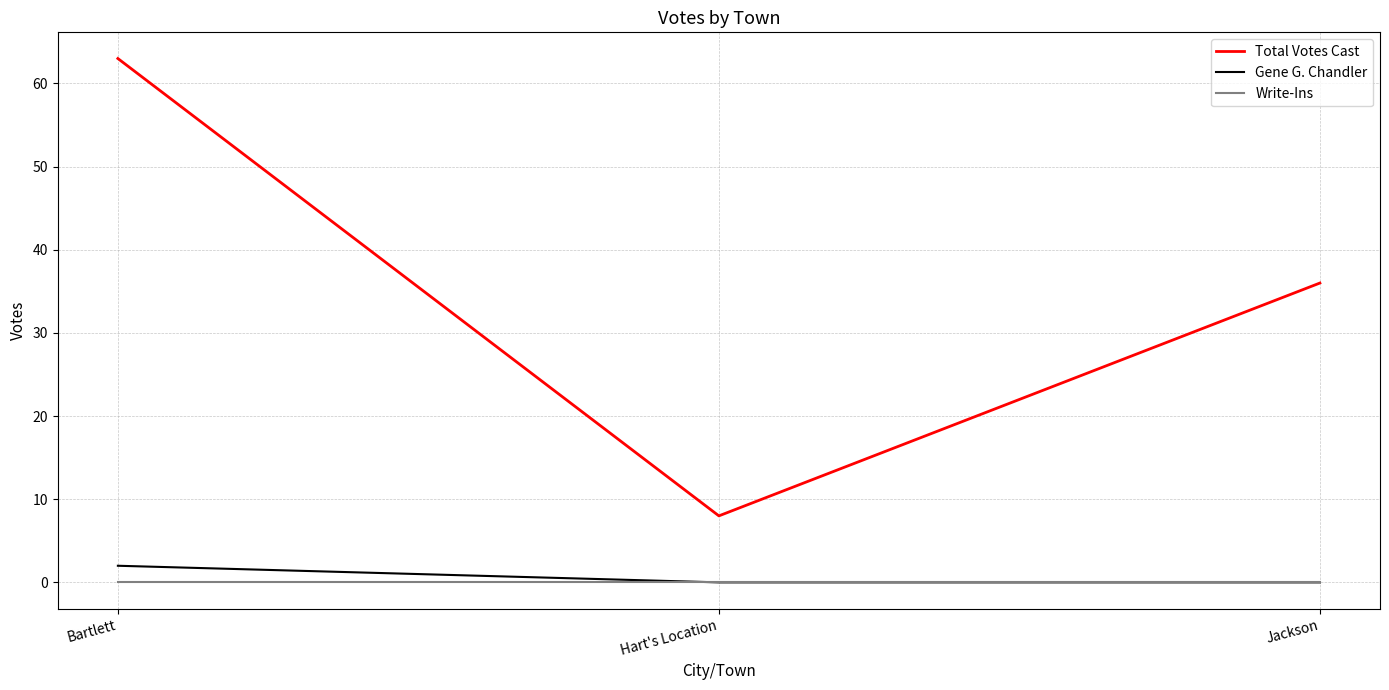

At how many categories does at least one series exceed 39?

1